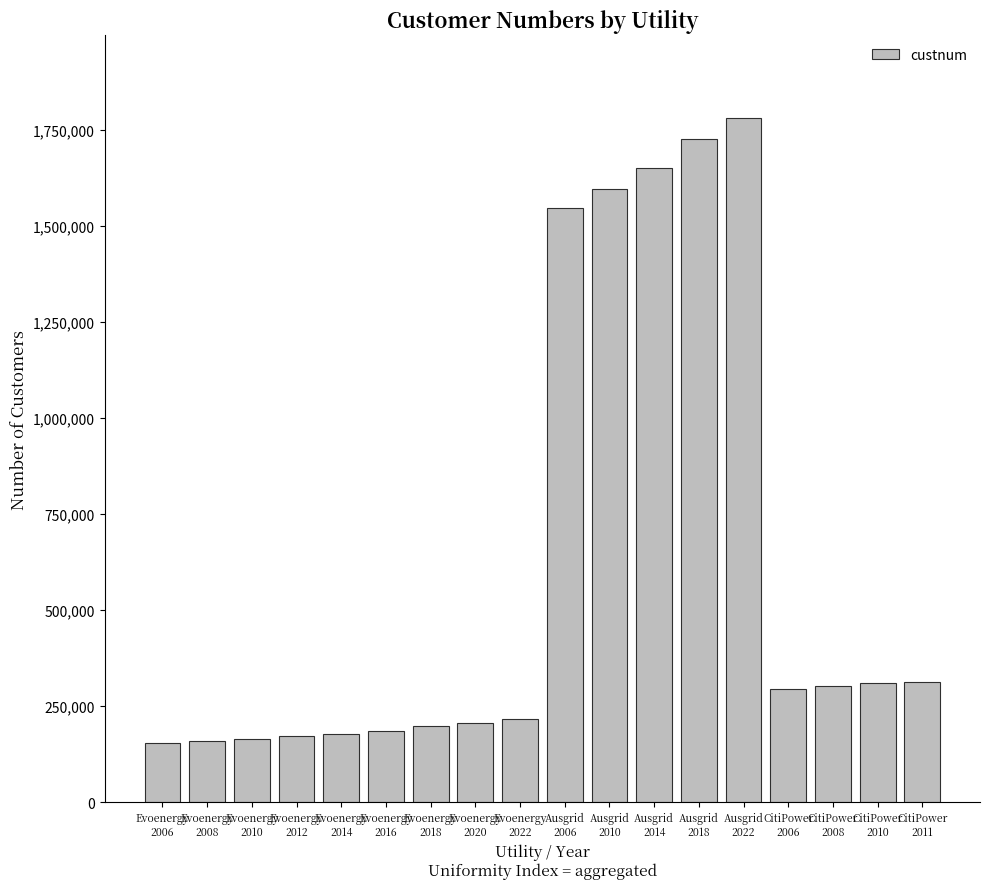

What is the greatest value displayed?

1783052.0